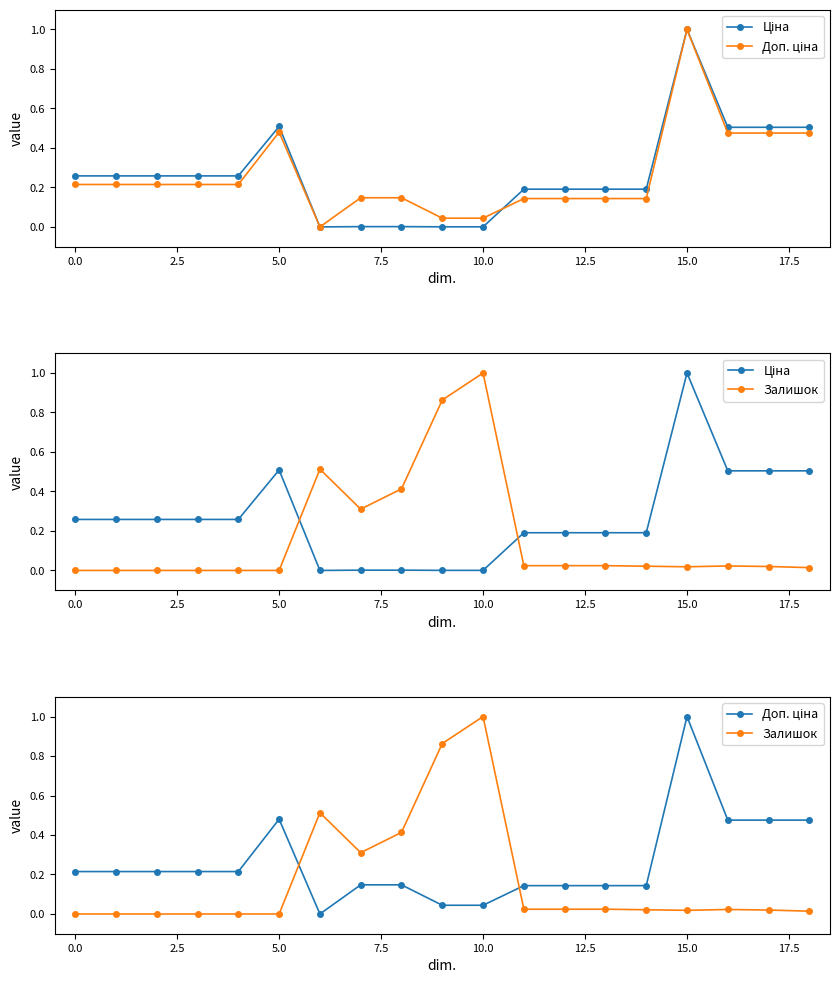

In Ціна, how many points are lower than both neighbors (excluding endpoints)?

1